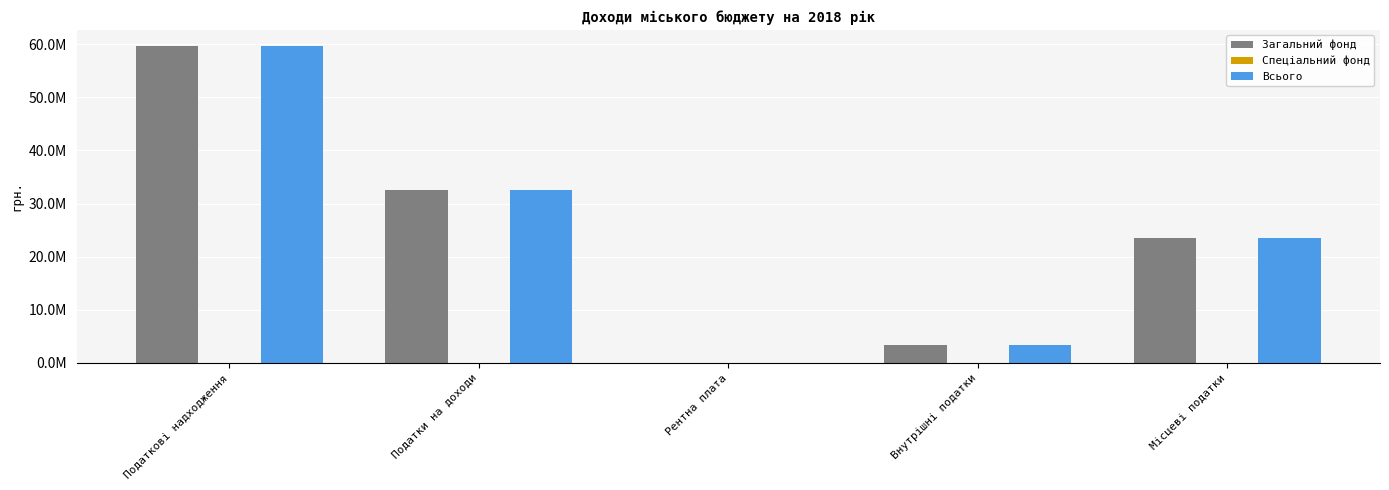

Are the bars horizontal?

No